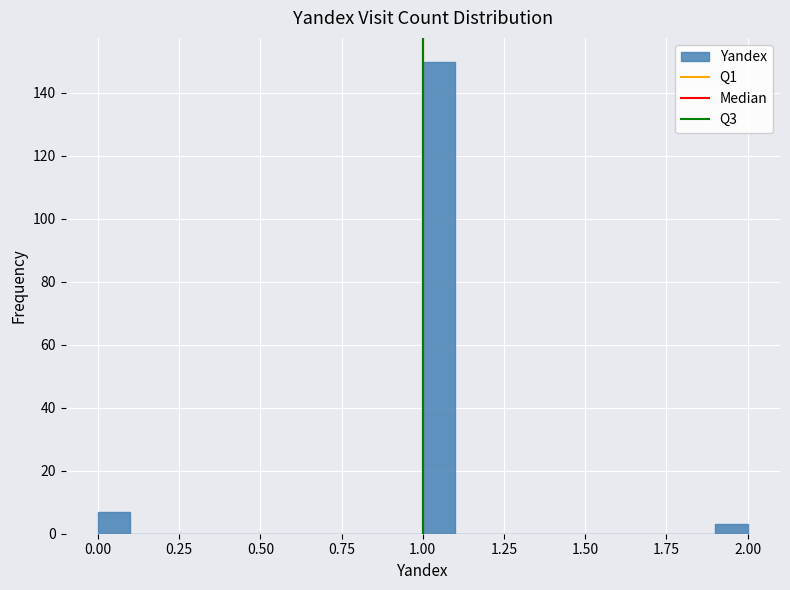

Read against the x-axis, roughly where is the centre of the tallest bar?

1.05